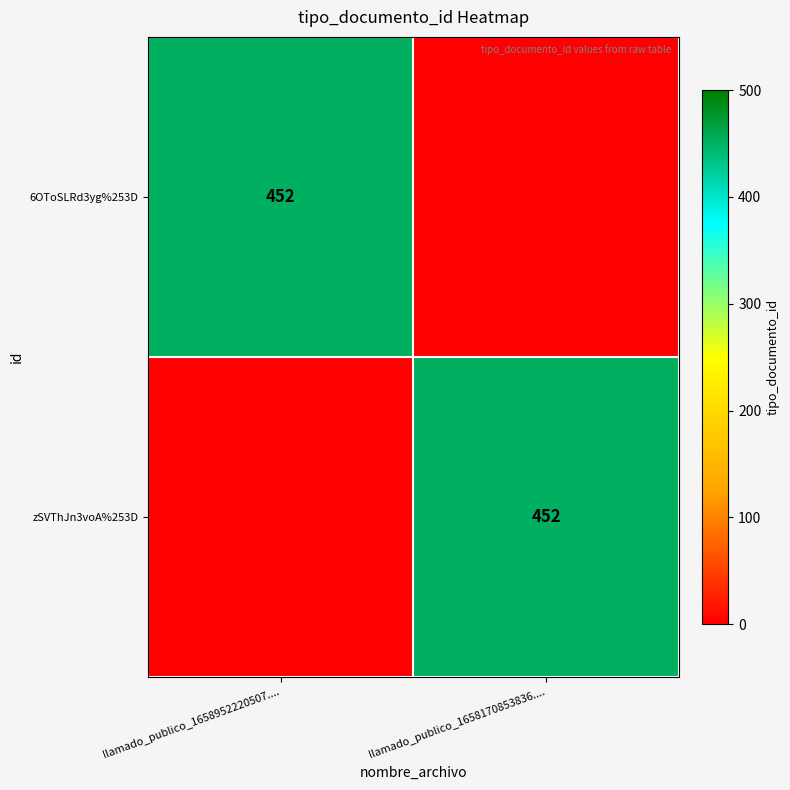

What is the greatest value displayed?

452